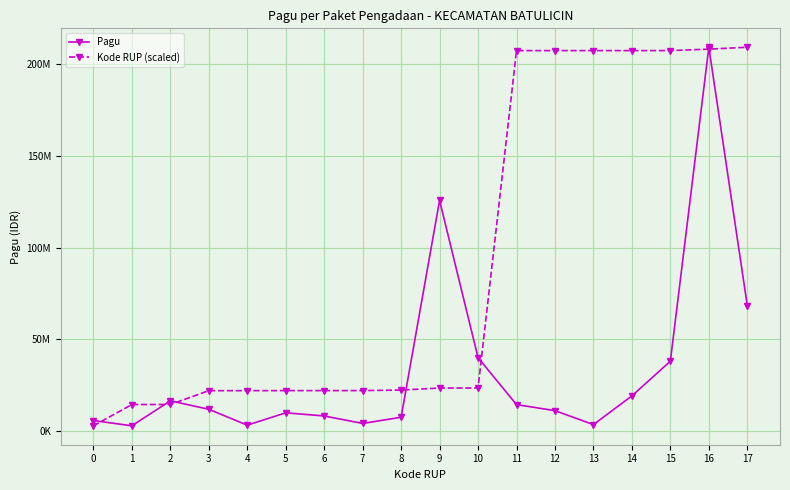

What is the difference between the second highest and second lowest values in the Kode RUP (scaled) series?

193573554.8